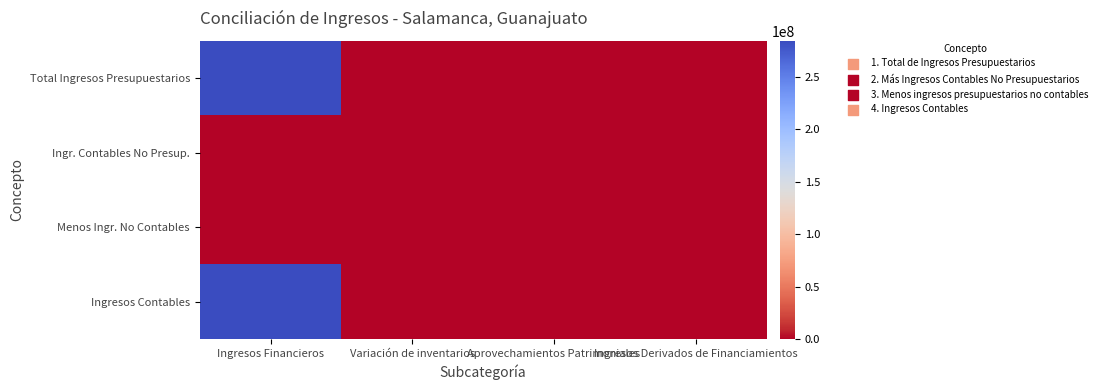

Which series has the largest range (max minus min)?

Total Ingresos Presupuestarios